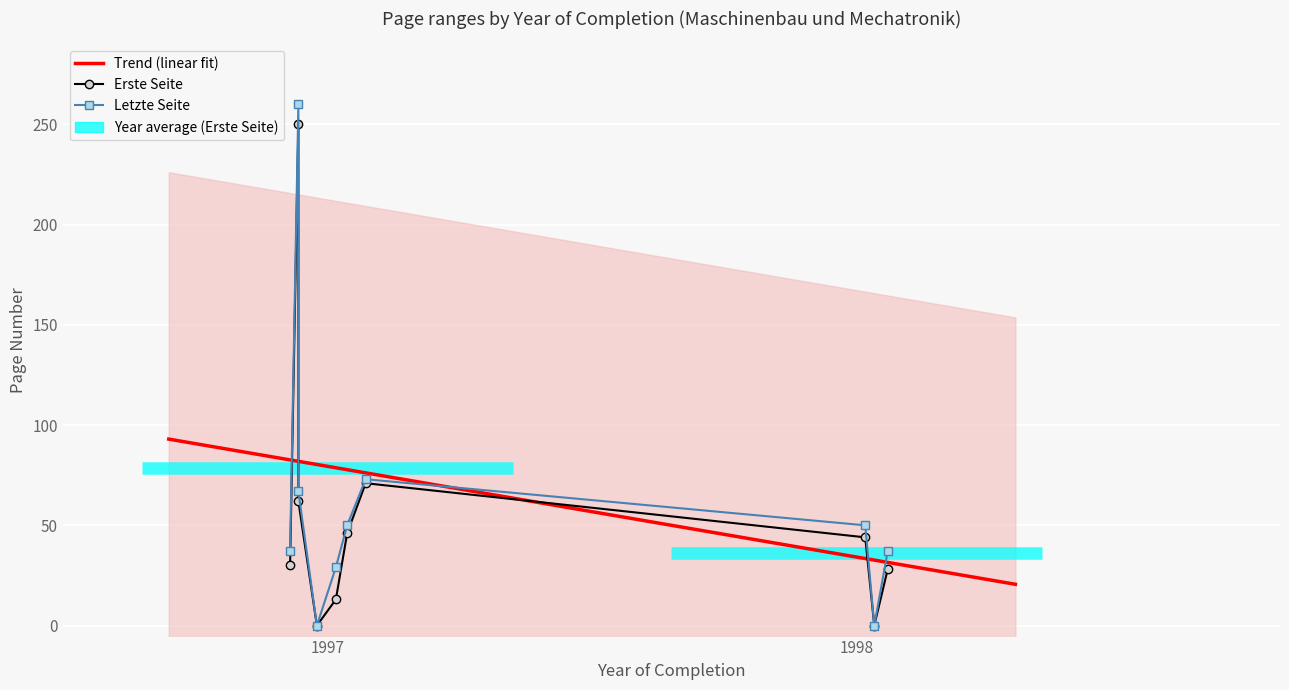

What is the difference between the maximum and minimum values in the Letzte Seite series?

260